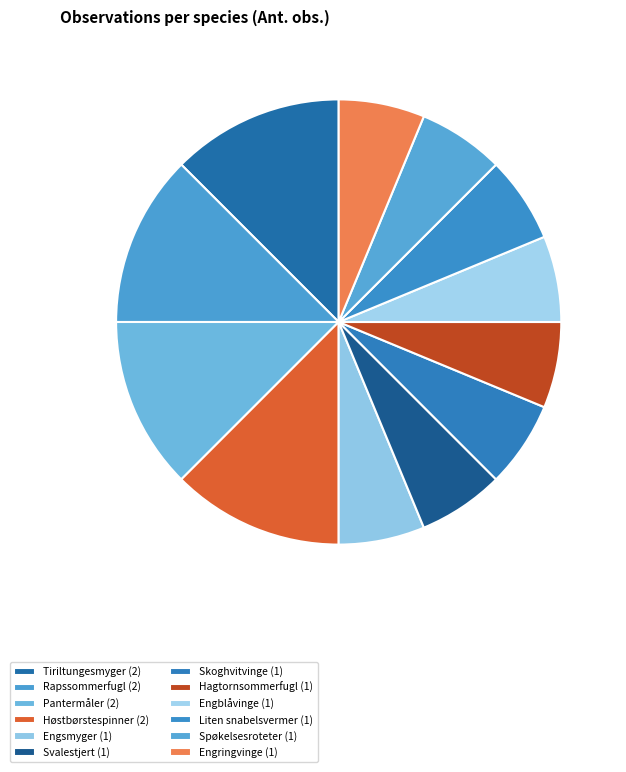

How many slices are in this pie chart?

12